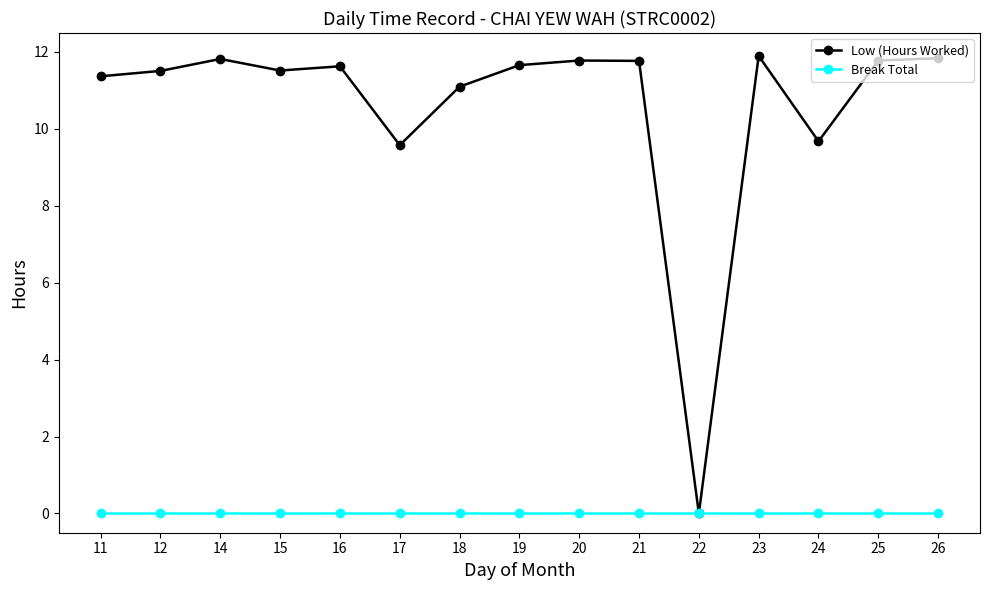

Which series changed the most between 21 and 22?

Low (Hours Worked)